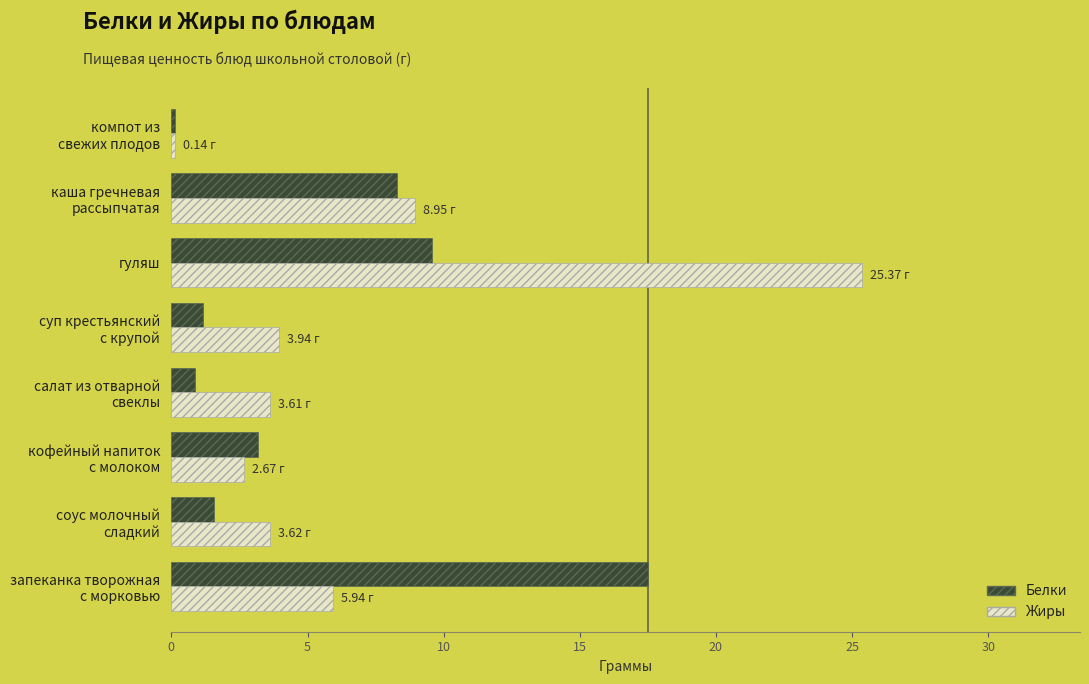

Which series has the widest spread of values?

Жиры